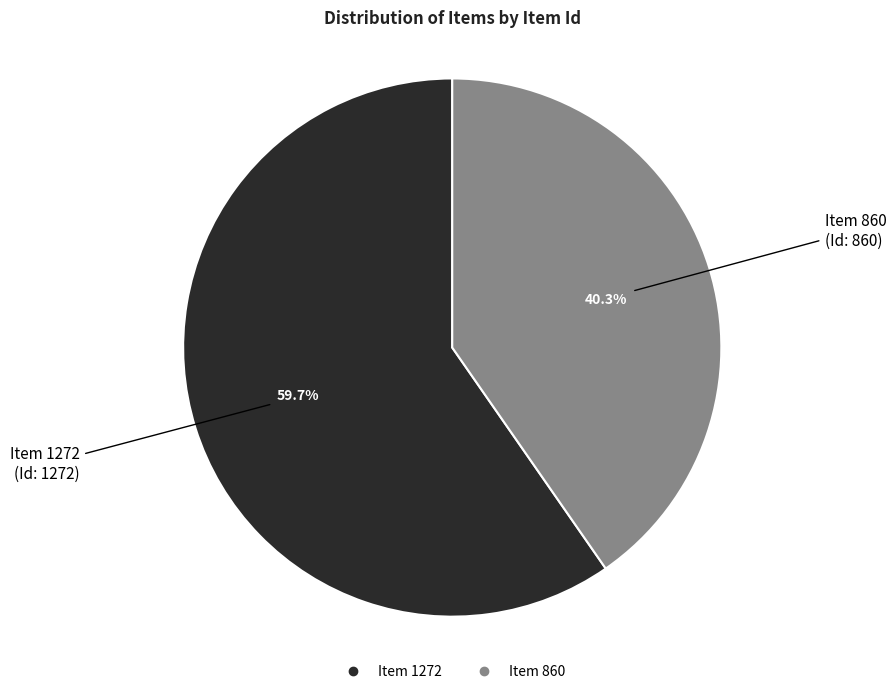

To the nearest percent, what percentage of the pie is Item 860?

40%